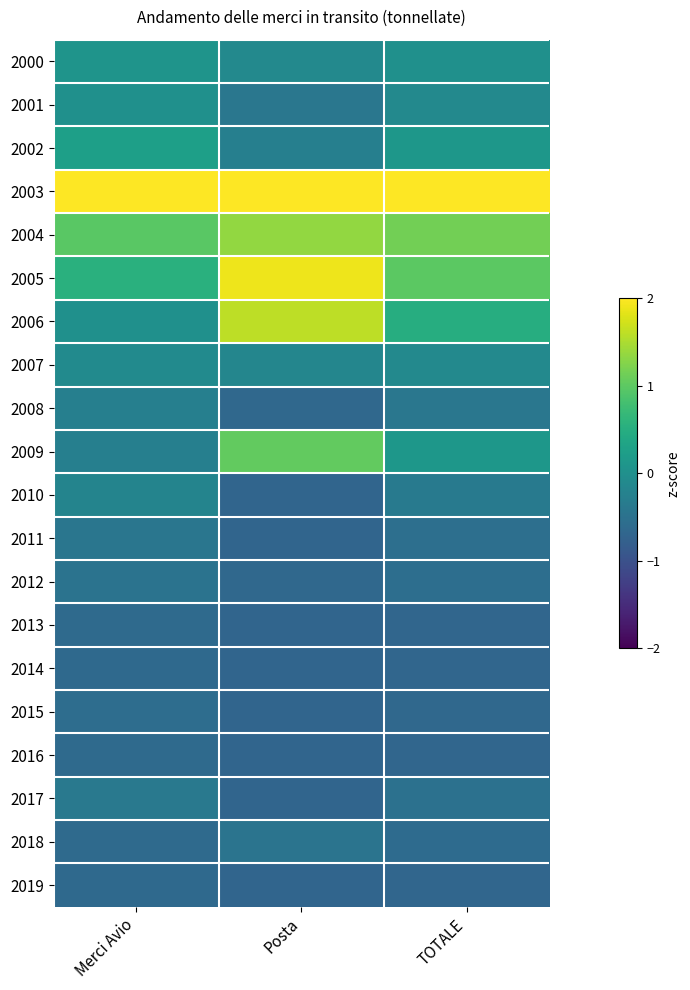

List the series in order of their peak value, lowest first.

2019, 2014, 2013, 2016, 2015, 2012, 2018, 2011, 2017, 2008, 2010, 2007, 2001, 2000, 2002, 2009, 2004, 2006, 2005, 2003